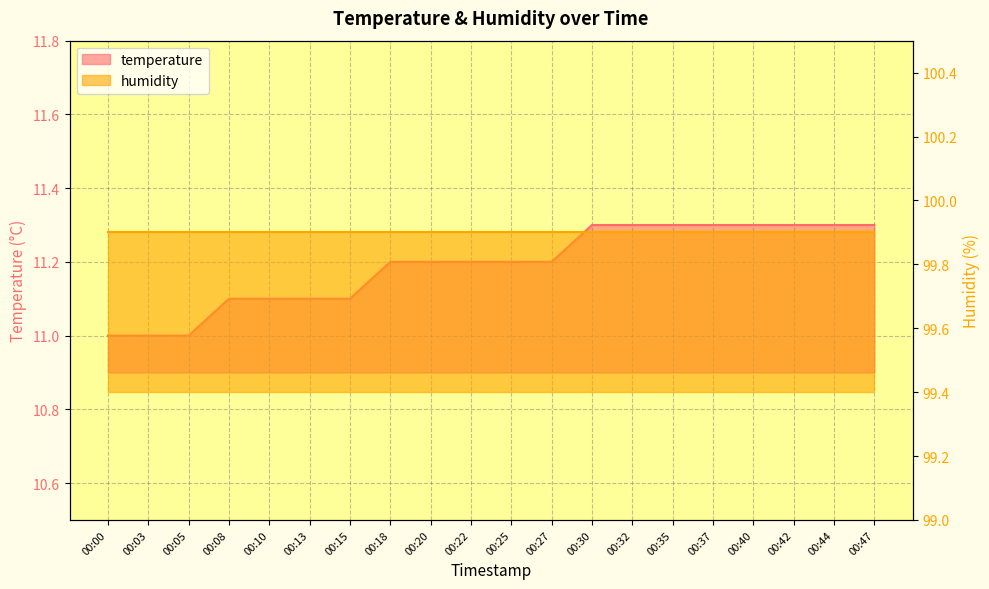

Is it true that the value at 00:47 is 11.3?

True